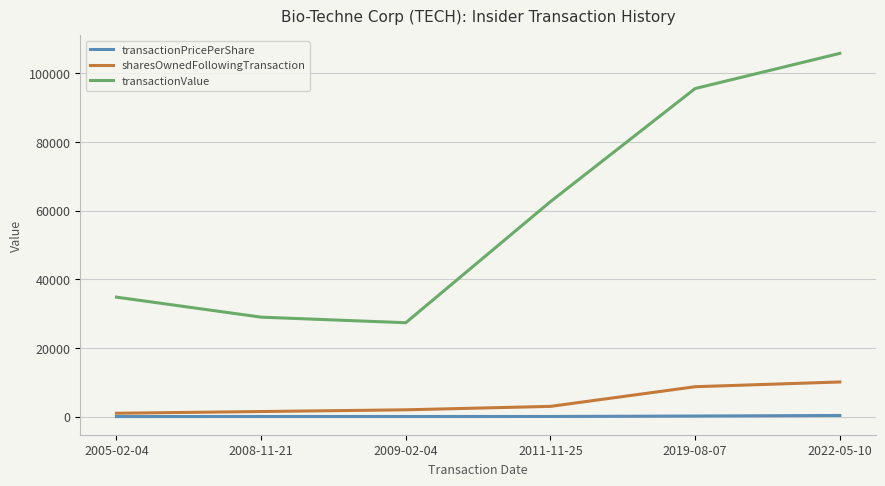

Which series has the widest spread of values?

transactionValue